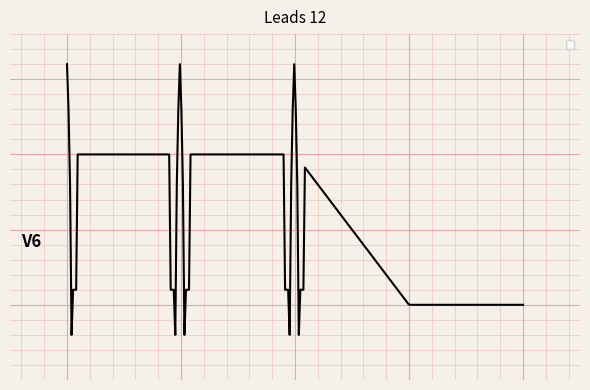

True or false: the data has more than 0 interior local peaks.

True